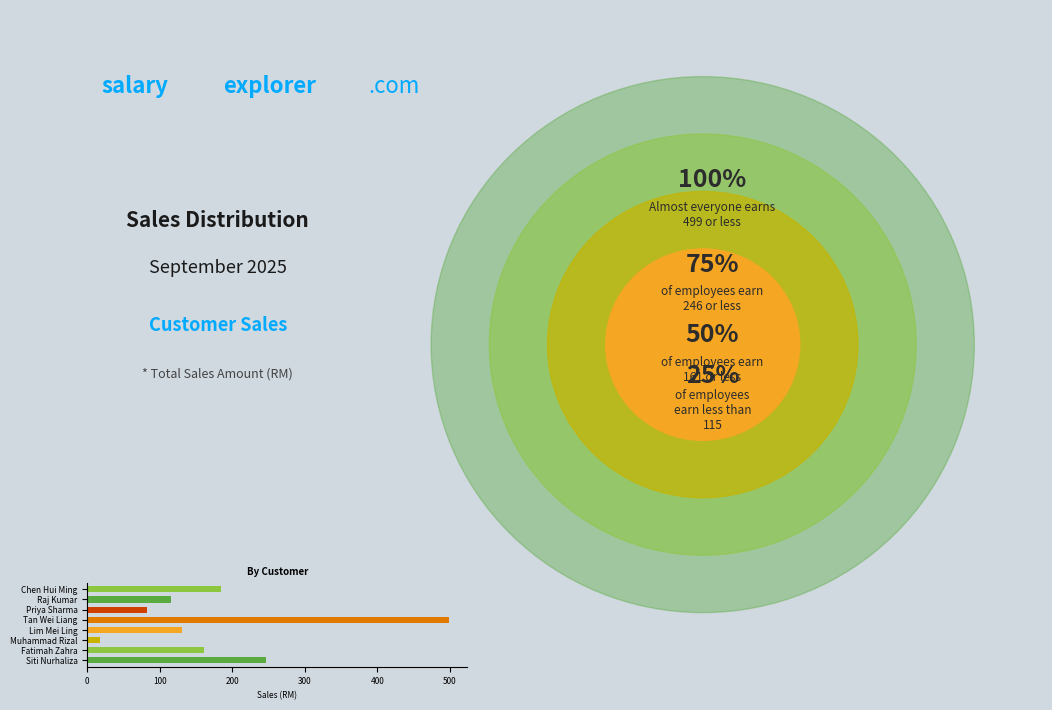

What is the difference between the maximum and minimum values?

482.0